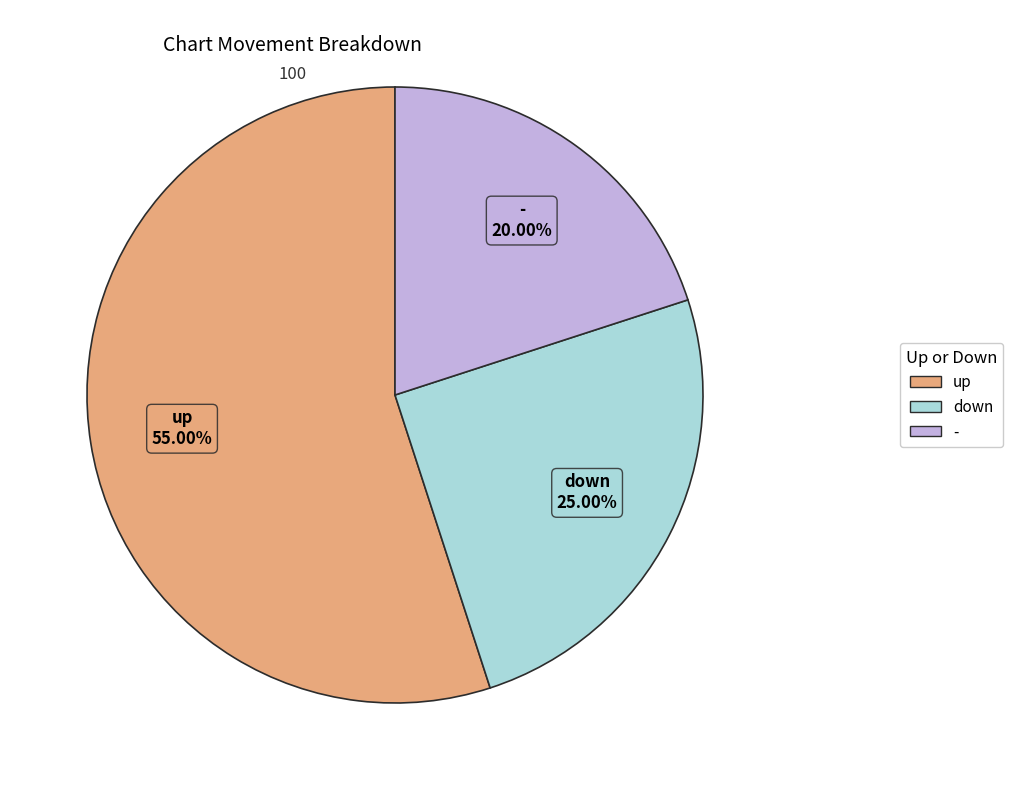

To the nearest percent, what portion does - represent?

20%